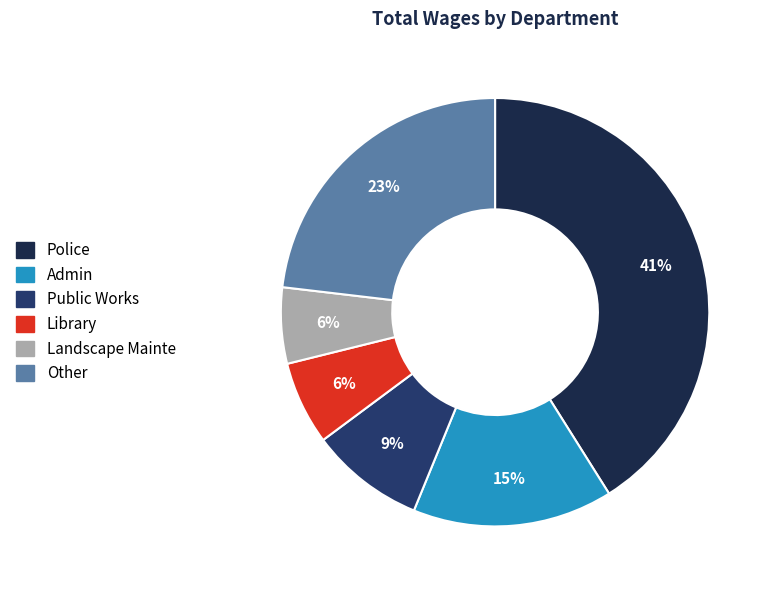

To the nearest percent, what is the difference between the largest and smallest slice percentages?

35%